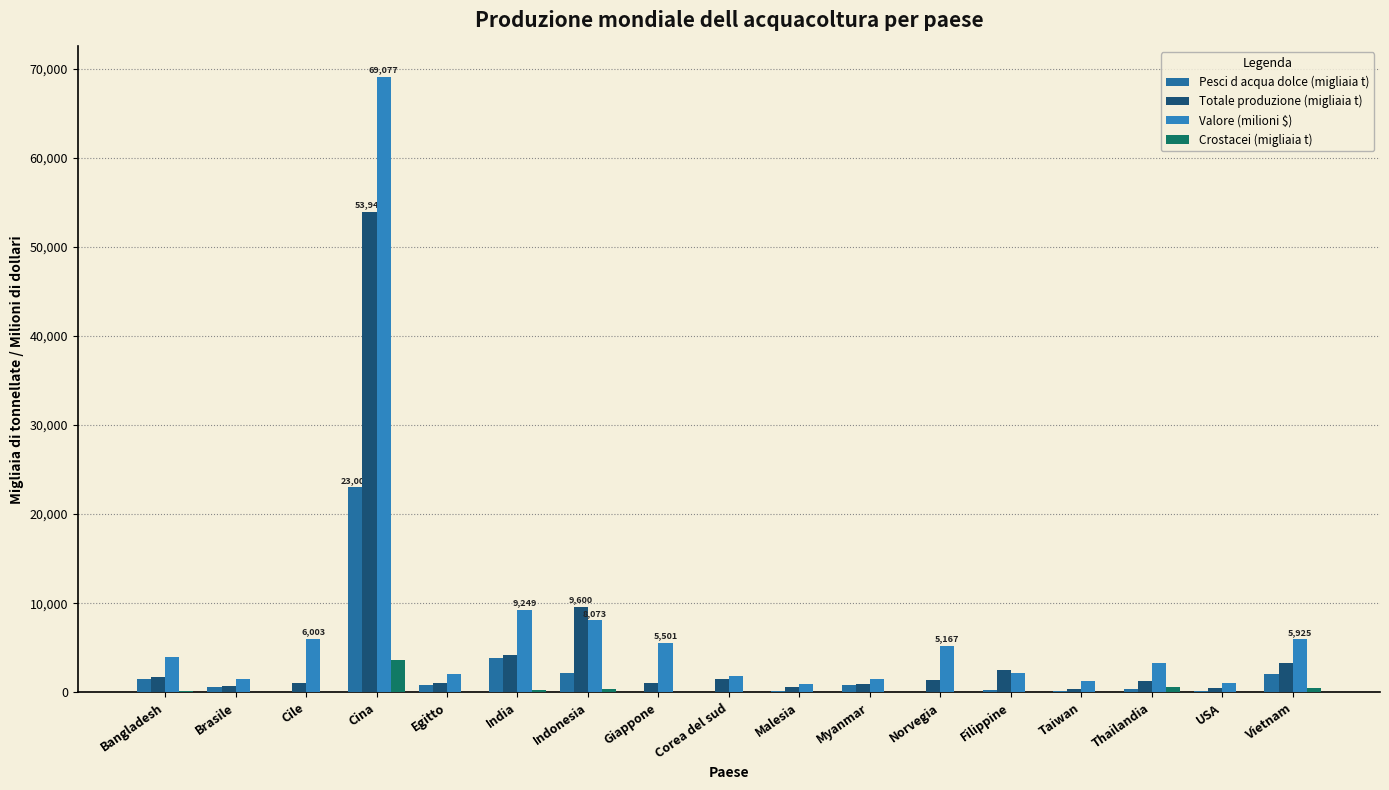

Is the value of Pesci d acqua dolce (migliaia t) at USA greater than the value of Totale produzione (migliaia t) at Egitto?

No